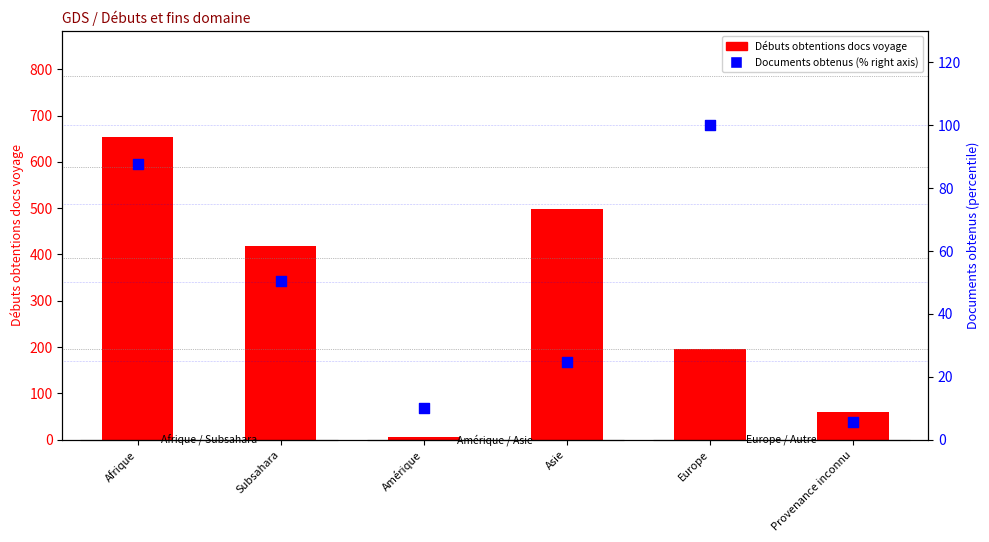

Which series reaches the minimum Y coordinate?

Documents obtenus (%) [right axis]